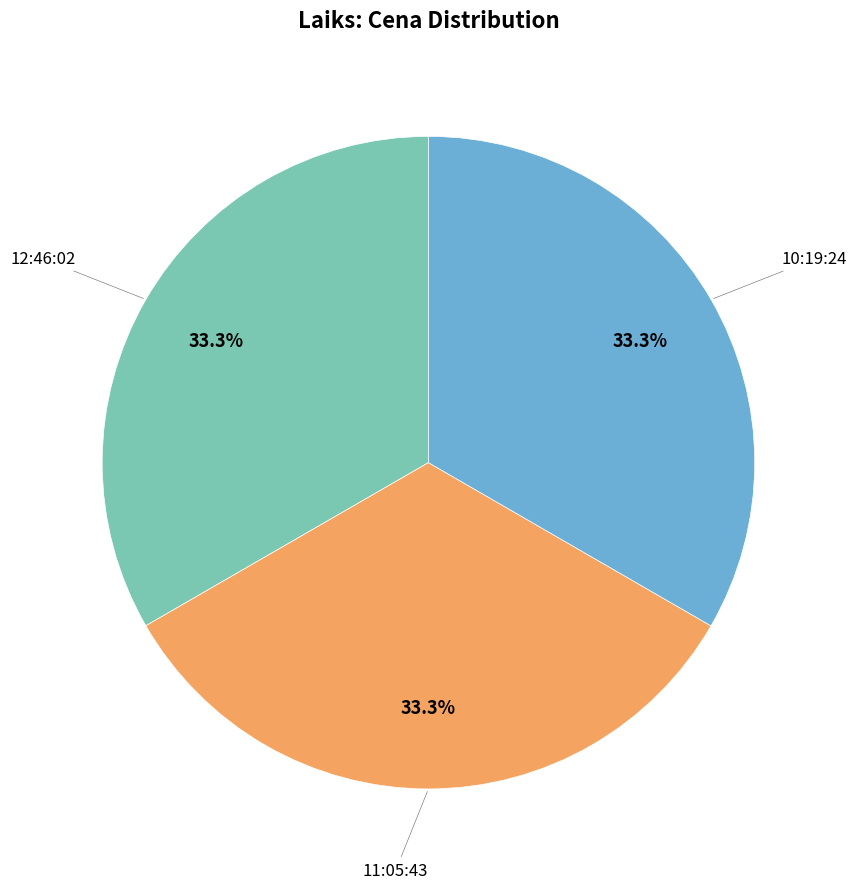

How many segments does this pie chart have?

3